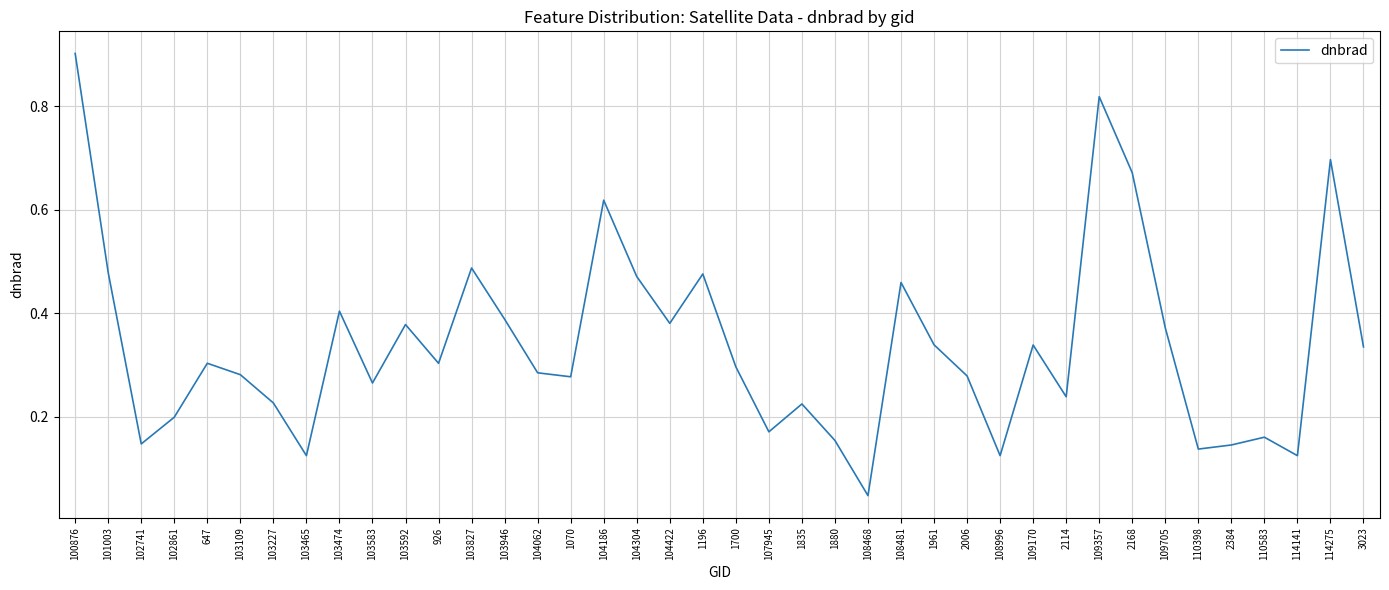

What position from the left is 110583?

37